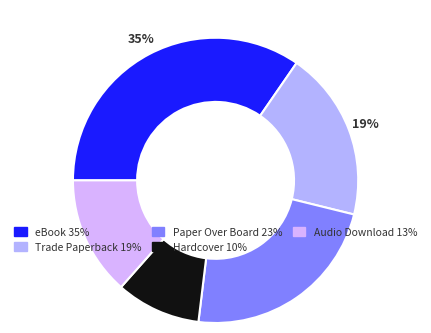

What is the smallest slice in the pie chart?

Hardcover